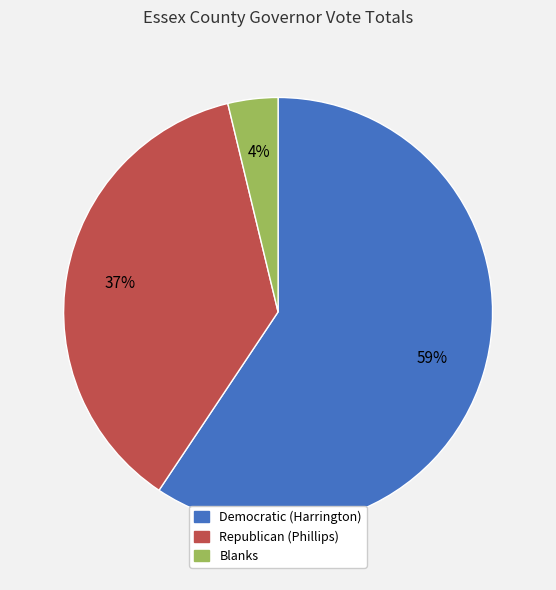

What percentage is the Democratic (Harrington) slice, to the nearest percent?

59%